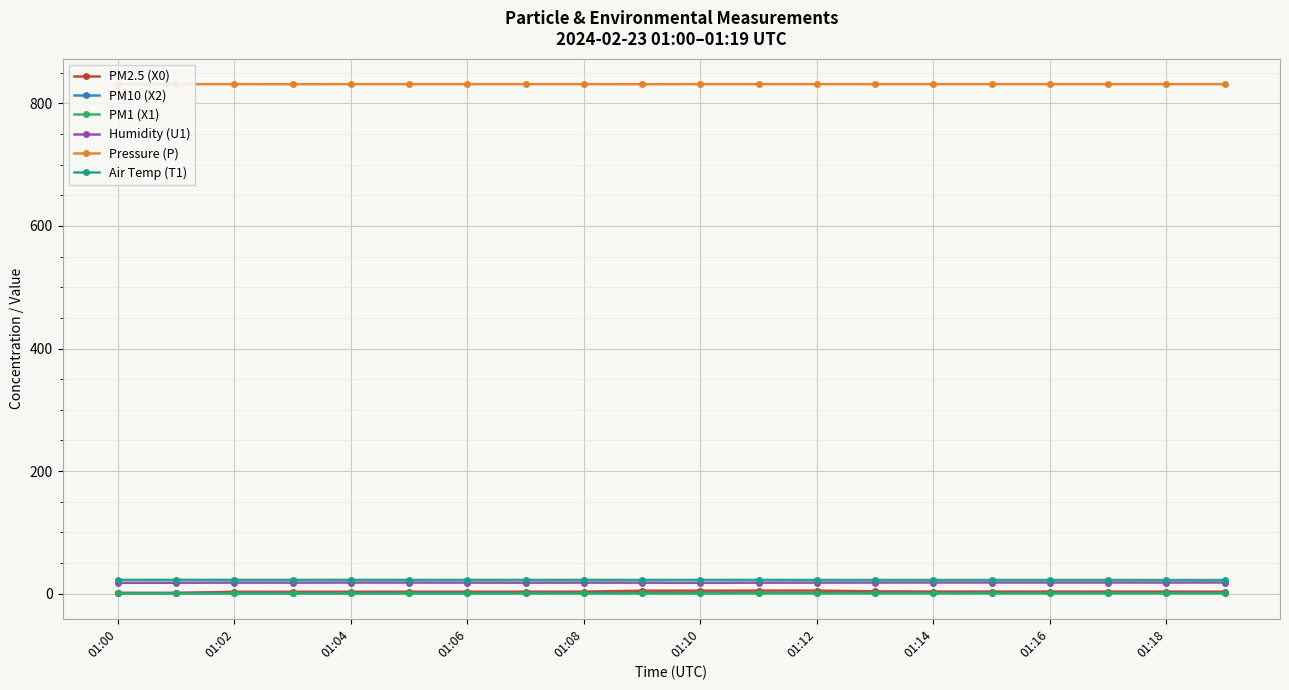

What is the highest value of the Air Temp (T1) series?

22.4